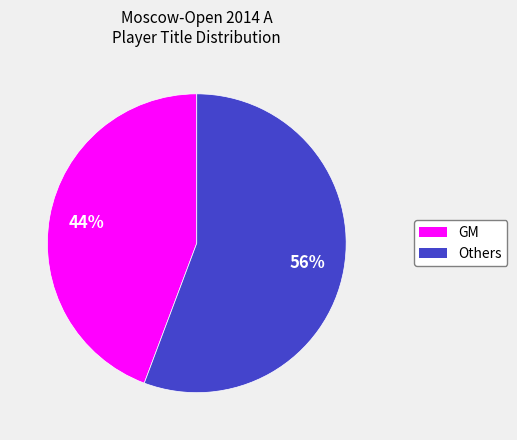

What is the ratio of the value at Others to the value at GM?

1.3